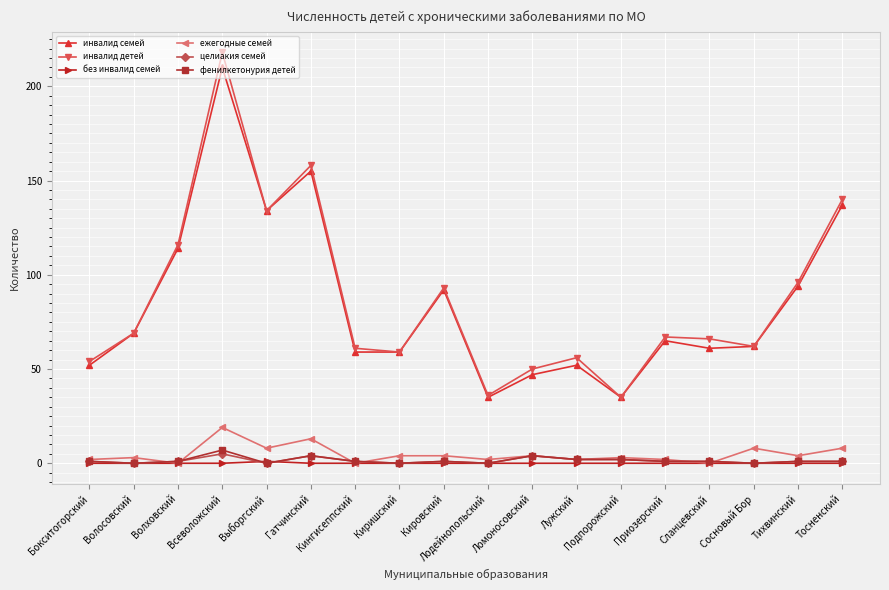

What is the label of the 4th point from the left?

Всеволожский